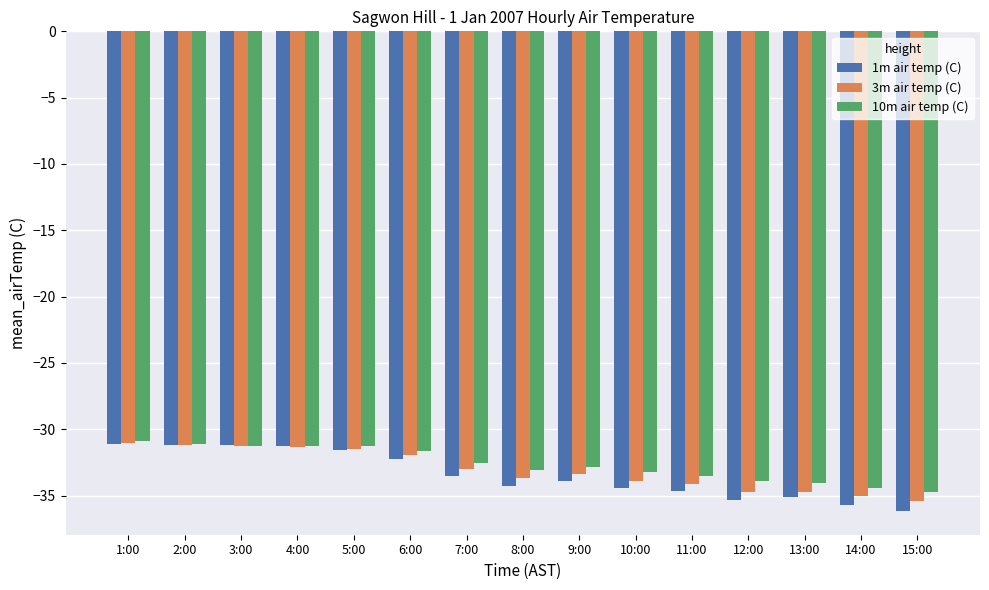

What is the spread (max minus min) of values at 12:00?

1.4